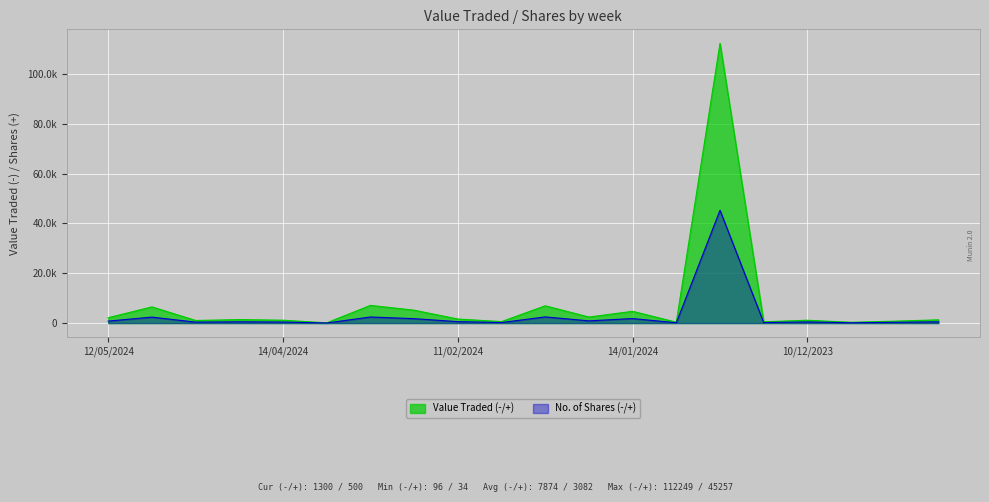

Which series has the largest range (max minus min)?

Value Traded (-/+)